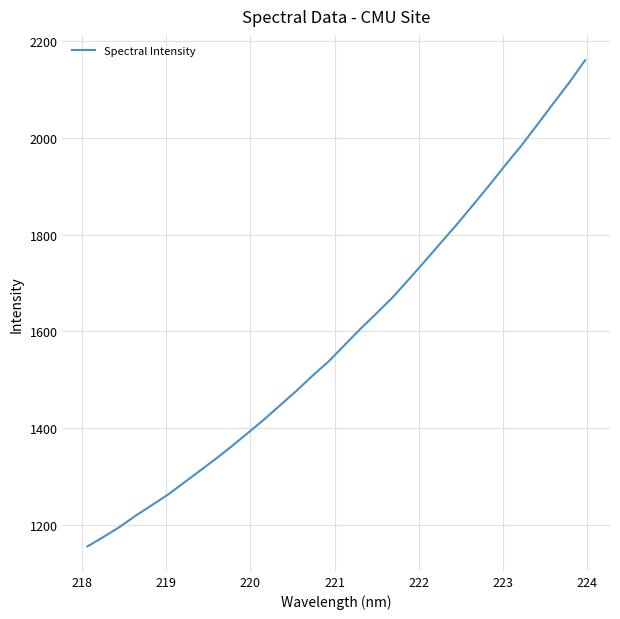

What is the greatest value displayed?

2161.2